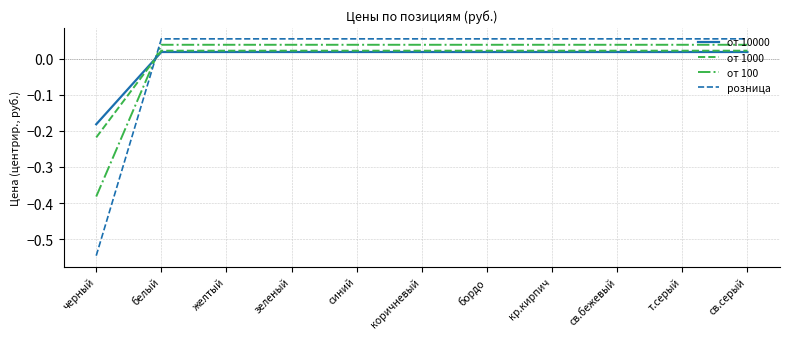

At which category does the chart reach its minimum across all series?

черный